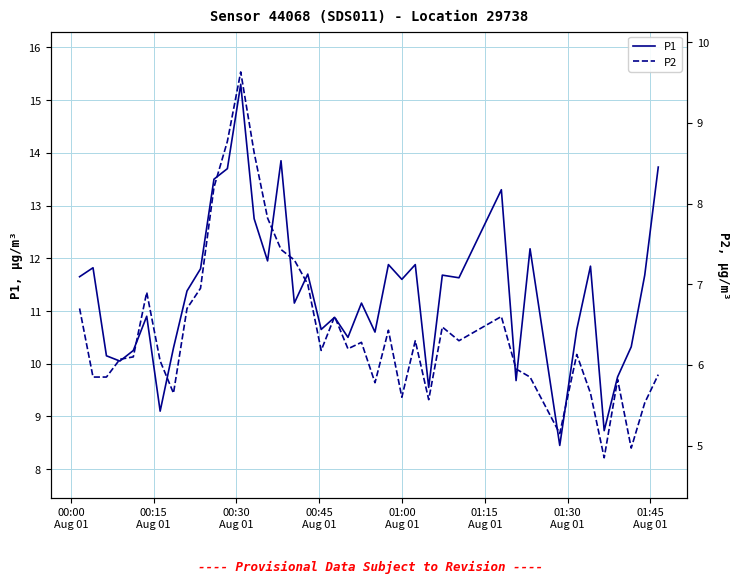

What is the difference between the maximum and minimum values in the P1 series?

6.9